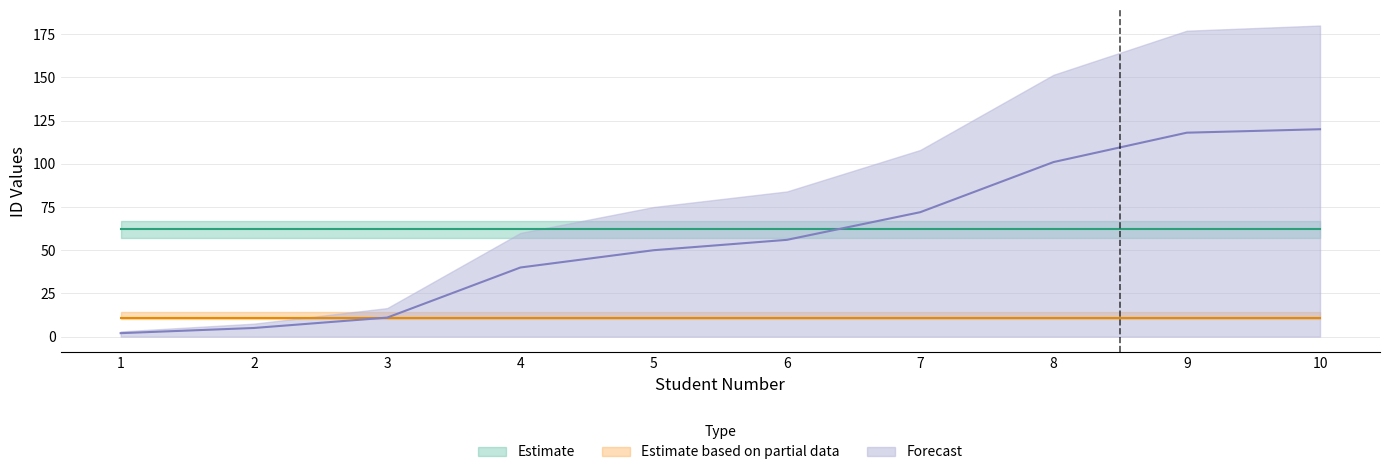

True or false: Estimate based on partial data has a value of 14 at 1.

False